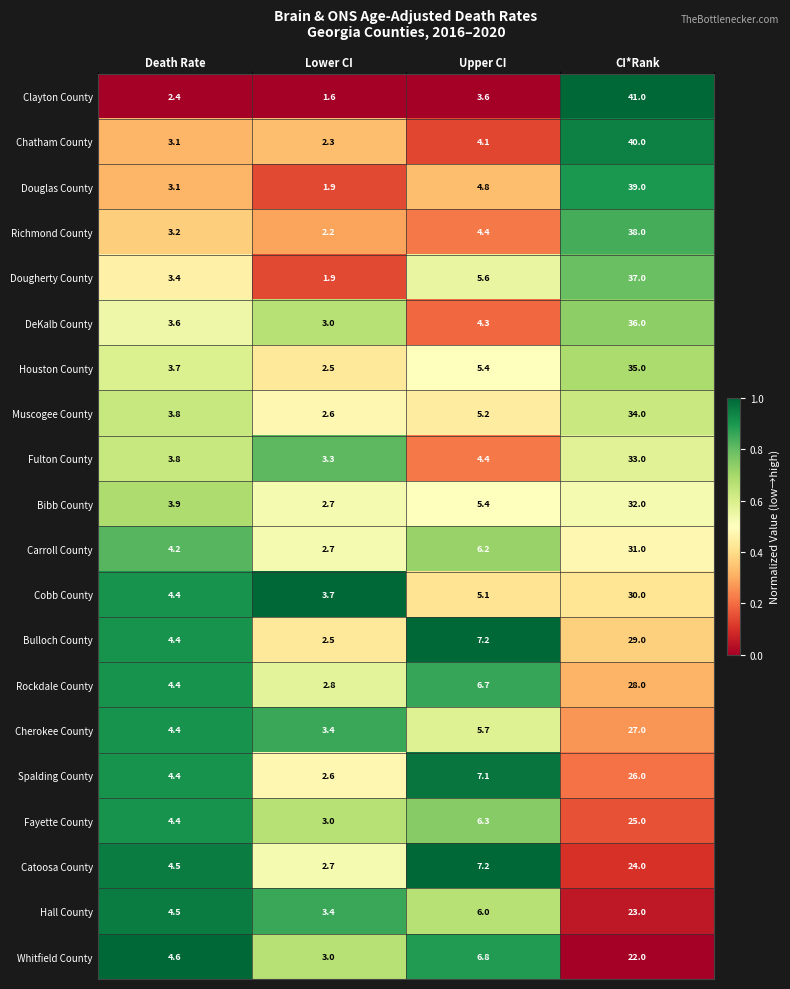

What is the difference between the Fayette County values at Upper CI and CI*Rank?

18.7